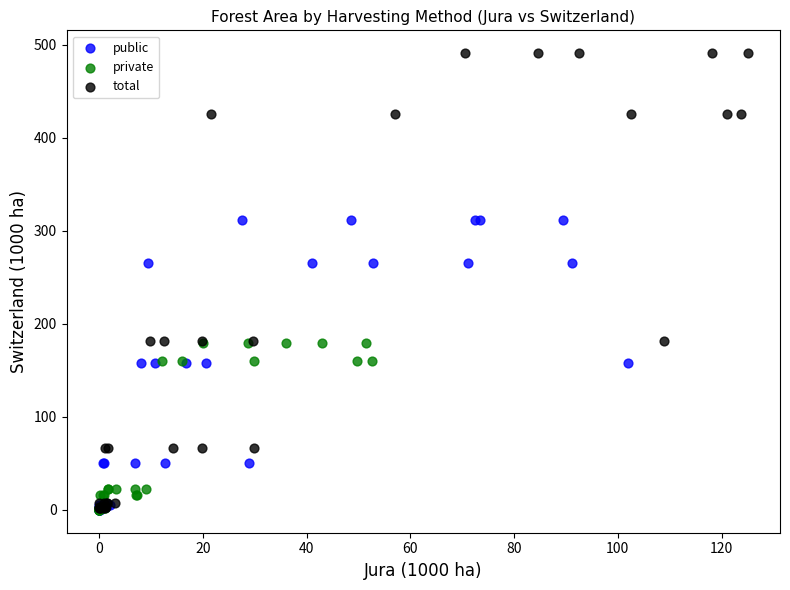

Which series has the largest Y range (max minus min)?

total